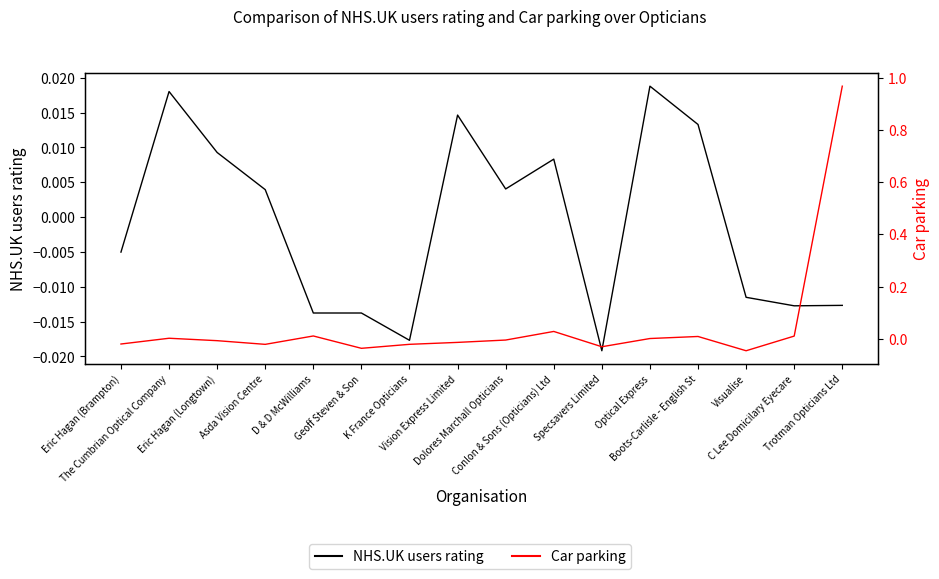

What is the label of the 9th point from the left?

Dolores Marchall Opticians